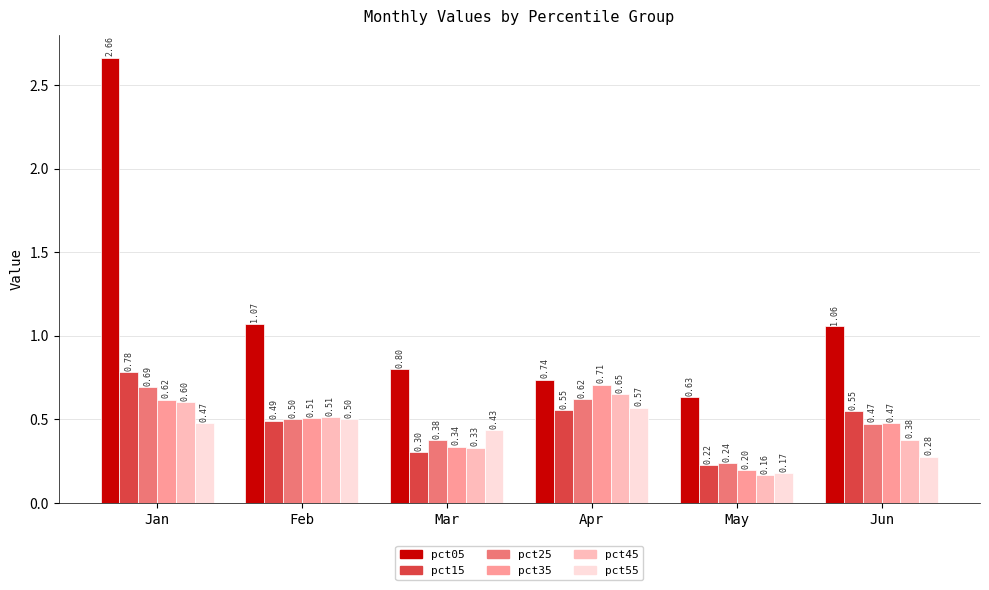

The value of pct05 at Mar is 0.5. True or false?

False